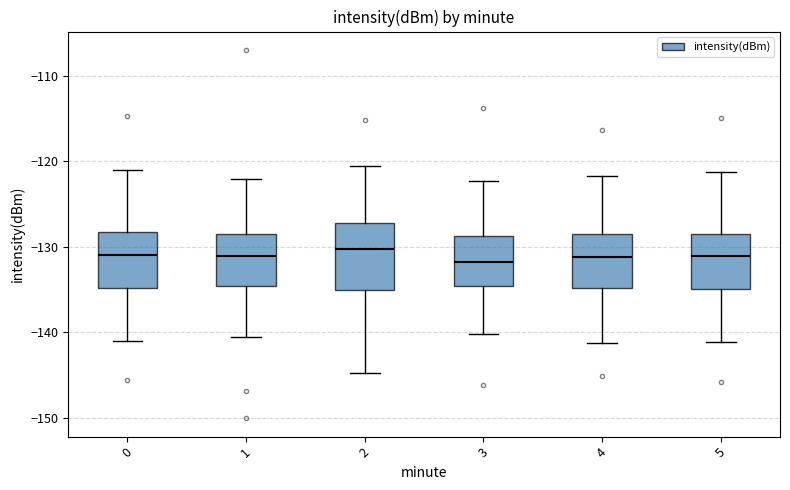

Reading left to right, transcribe this box plot: for each box, give where its median line is, the range the box spans, and where its two whiskers end, as read against the y-axis. The values are not printed on the chart, so give them approximately, as read against the axis.

0: median -131, box -135 to -128, whiskers -141 to -121
1: median -131, box -135 to -128, whiskers -140 to -122
2: median -130, box -135 to -127, whiskers -145 to -120
3: median -132, box -135 to -129, whiskers -140 to -122
4: median -131, box -135 to -129, whiskers -141 to -122
5: median -131, box -135 to -129, whiskers -141 to -121